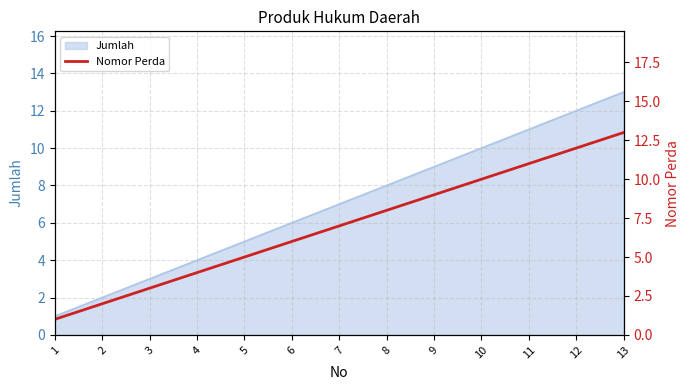

Rank the categories by value from lowest to highest.

1, 2, 3, 4, 5, 6, 7, 8, 9, 10, 11, 12, 13